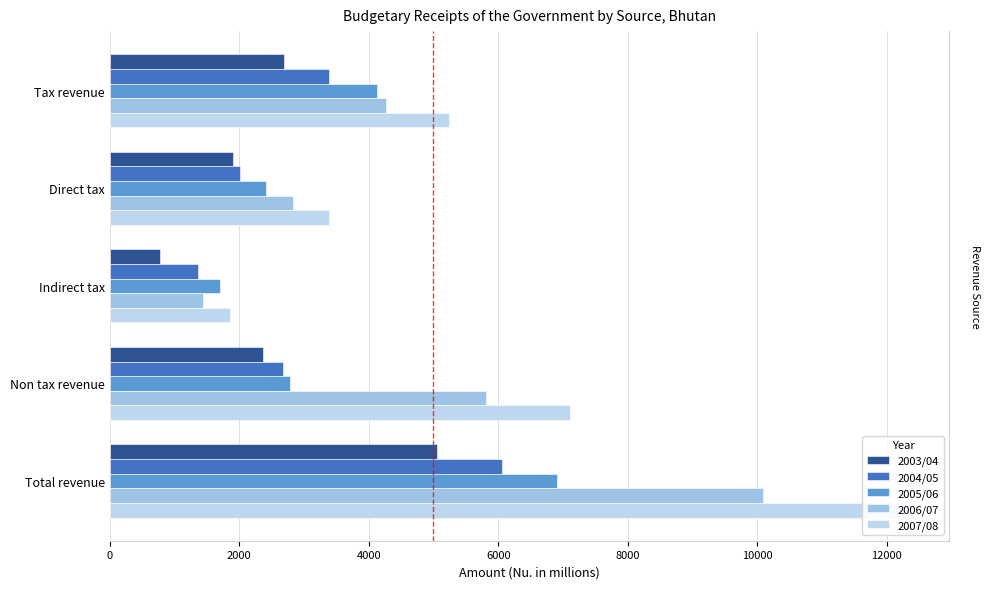

Reading right to left, extract all data points from this chart.

2003/04: 5055.2	2365.3	781.9	1908.0	2689.9
2004/05: 6066.1	2683.7	1368.7	2013.6	3382.4
2005/06: 6902.9	2778.2	1704.6	2420.1	4124.7
2006/07: 10082.2	5815.2	1437.9	2829.0	4266.9
2007/08: 12346.0	7107.6	1851.6	3386.8	5238.4